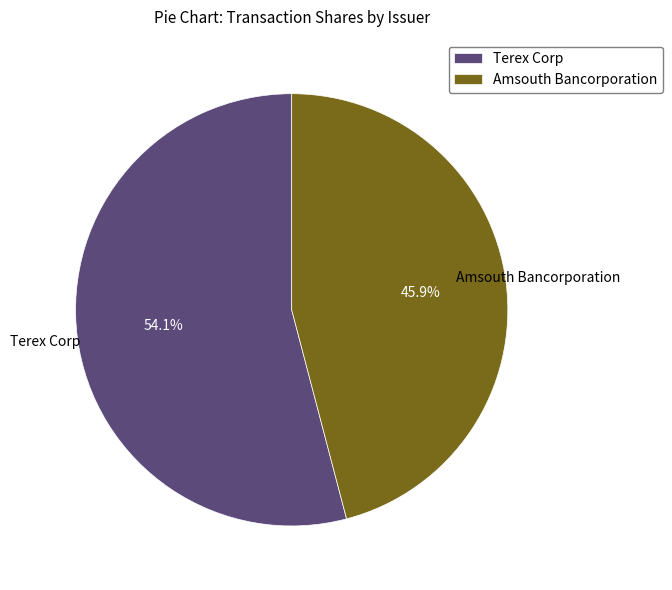

Is there any slice that represents more than half of the pie?

Yes